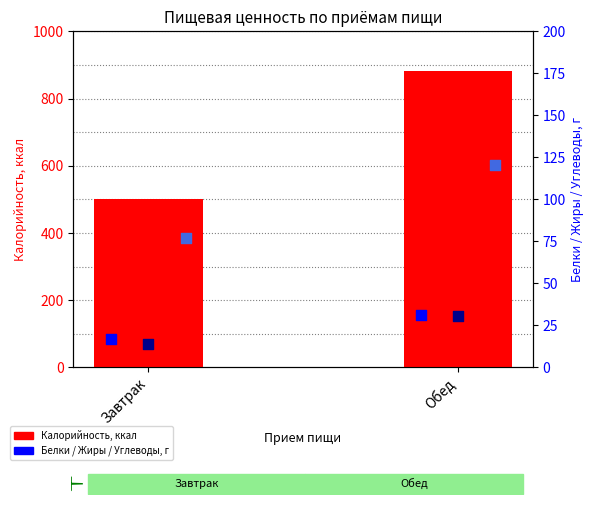

At how many categories does at least one series exceed 678?

1